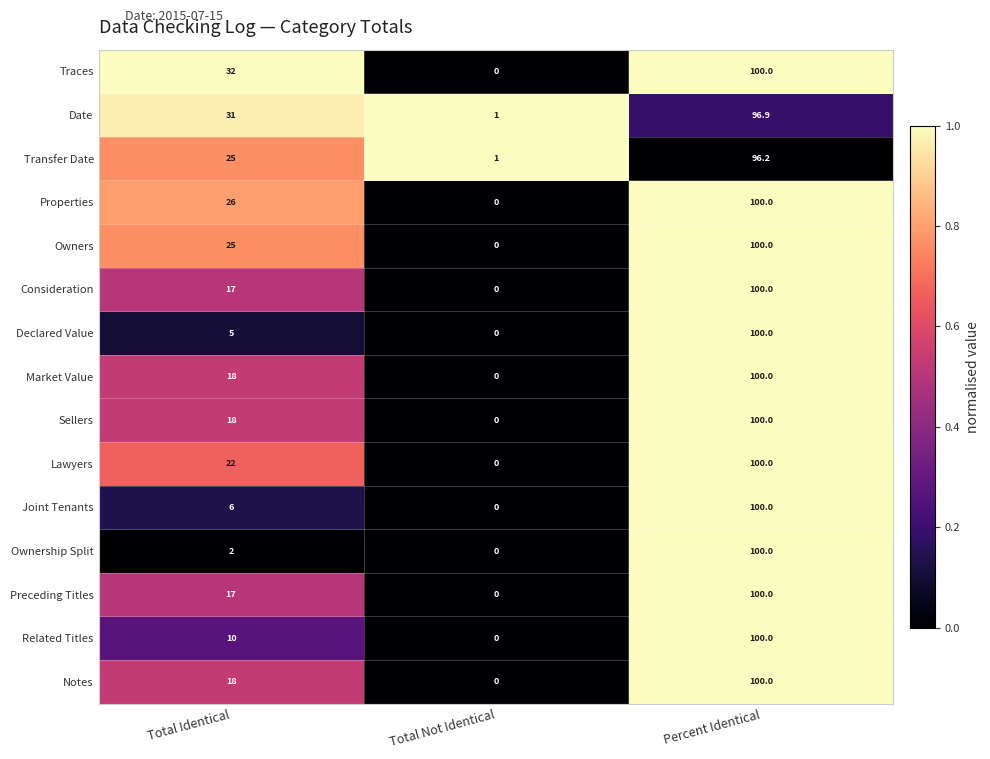

At which category is the sum across all series the highest?

Percent Identical